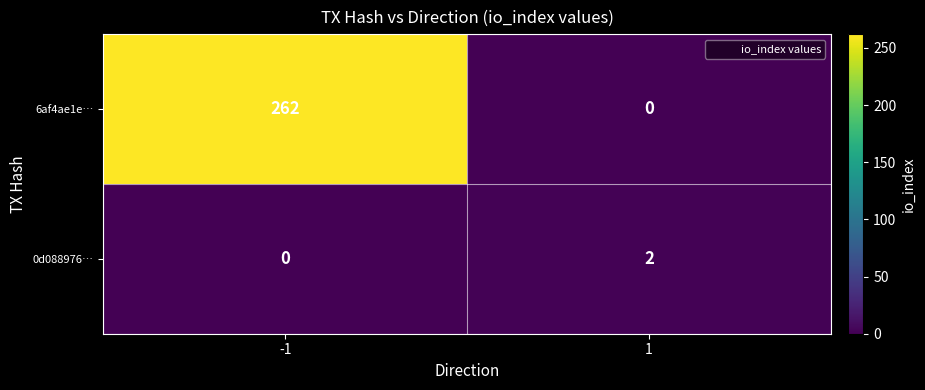

Rank the series by their maximum value, from highest to lowest.

6af4ae1e…, 0d088976…